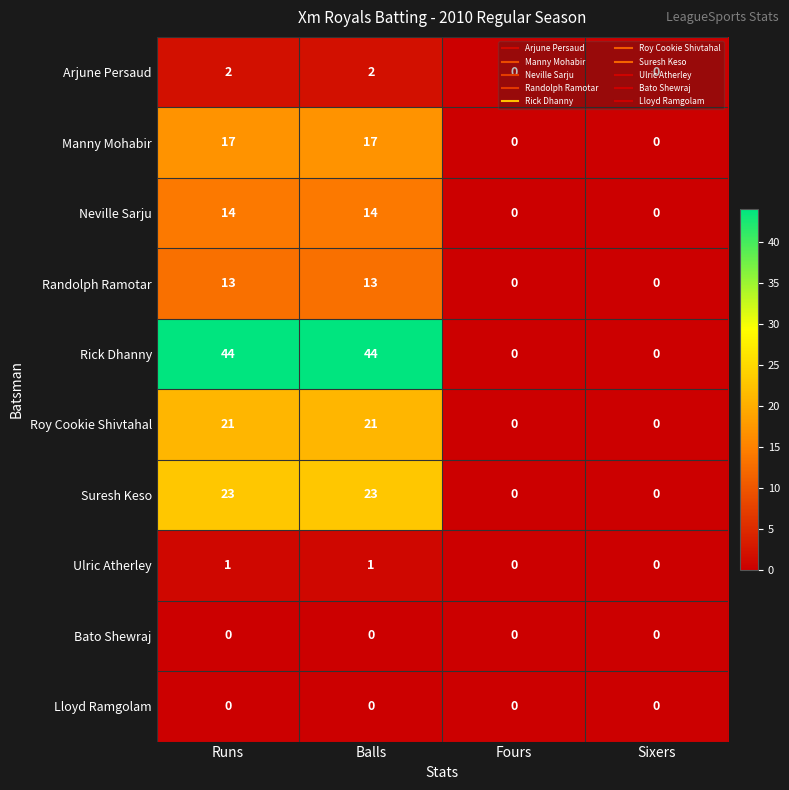

The Randolph Ramotar series shows 0 at Fours. True or false?

True